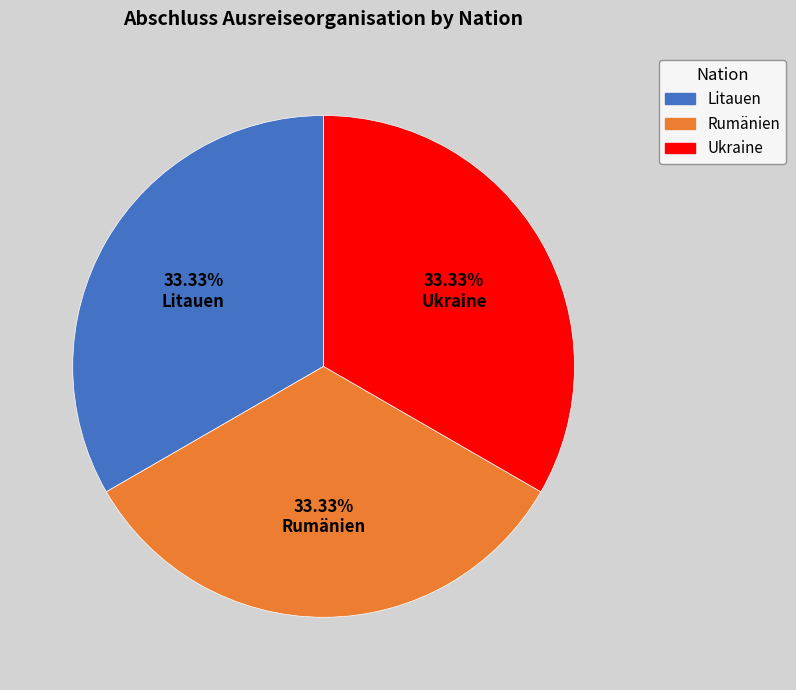

Is there a majority slice in this chart?

No